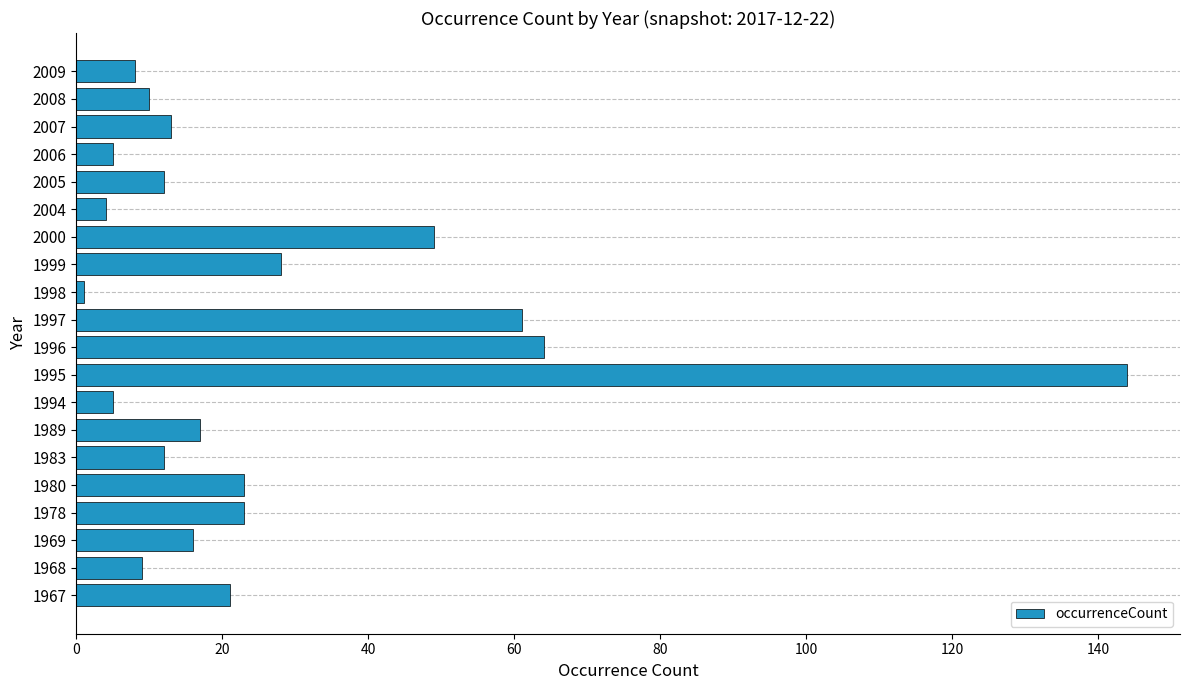

What is the difference between the maximum and minimum values?

143